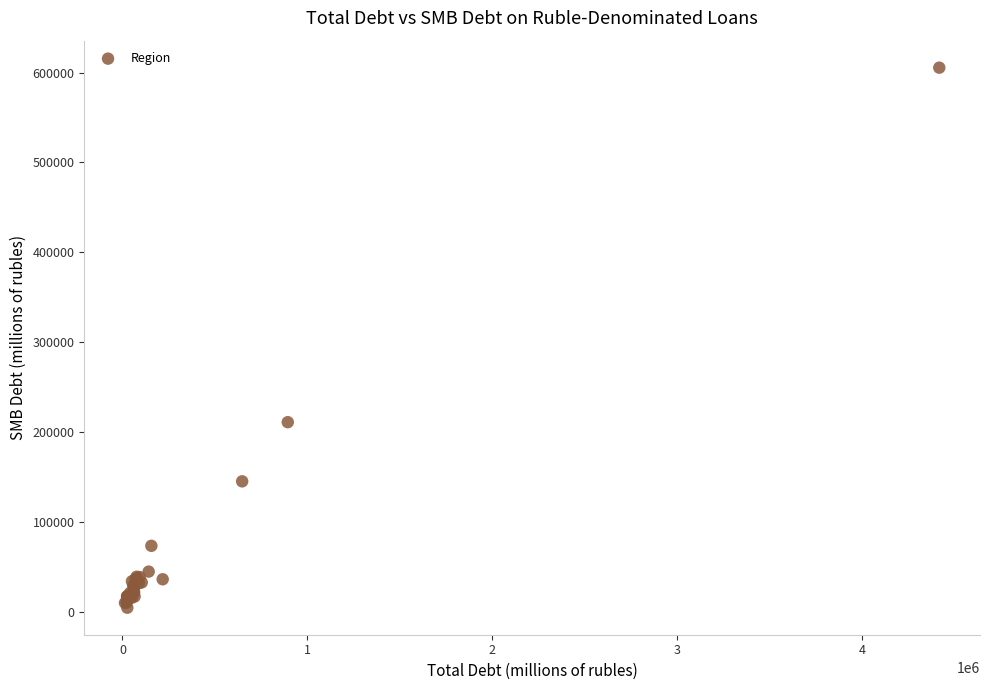

What Y value in the scatter plot is closest to 305136?

211177